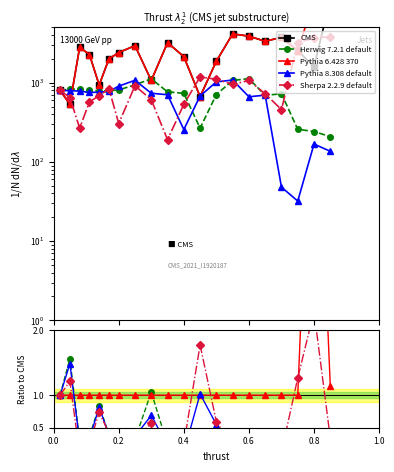

At how many categories does at least one series exceed 6097?

1